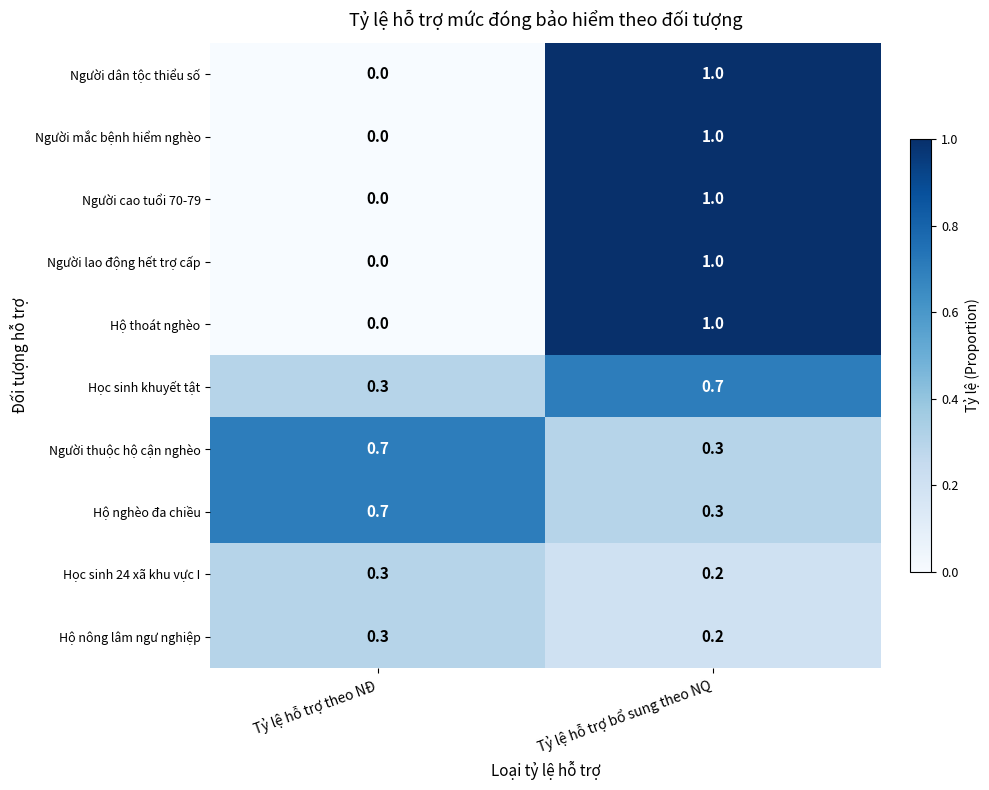

Reading left to right, what are all the values shown in this chart?

Người dân tộc thiểu số: Tỷ lệ hỗ trợ theo NĐ=0.0	Tỷ lệ hỗ trợ bổ sung theo NQ=1.0
Người mắc bệnh hiểm nghèo: Tỷ lệ hỗ trợ theo NĐ=0.0	Tỷ lệ hỗ trợ bổ sung theo NQ=1.0
Người cao tuổi 70-79: Tỷ lệ hỗ trợ theo NĐ=0.0	Tỷ lệ hỗ trợ bổ sung theo NQ=1.0
Người lao động hết trợ cấp: Tỷ lệ hỗ trợ theo NĐ=0.0	Tỷ lệ hỗ trợ bổ sung theo NQ=1.0
Hộ thoát nghèo: Tỷ lệ hỗ trợ theo NĐ=0.0	Tỷ lệ hỗ trợ bổ sung theo NQ=1.0
Học sinh khuyết tật: Tỷ lệ hỗ trợ theo NĐ=0.3	Tỷ lệ hỗ trợ bổ sung theo NQ=0.7
Người thuộc hộ cận nghèo: Tỷ lệ hỗ trợ theo NĐ=0.7	Tỷ lệ hỗ trợ bổ sung theo NQ=0.3
Hộ nghèo đa chiều: Tỷ lệ hỗ trợ theo NĐ=0.7	Tỷ lệ hỗ trợ bổ sung theo NQ=0.3
Học sinh 24 xã khu vực I: Tỷ lệ hỗ trợ theo NĐ=0.3	Tỷ lệ hỗ trợ bổ sung theo NQ=0.2
Hộ nông lâm ngư nghiệp: Tỷ lệ hỗ trợ theo NĐ=0.3	Tỷ lệ hỗ trợ bổ sung theo NQ=0.2